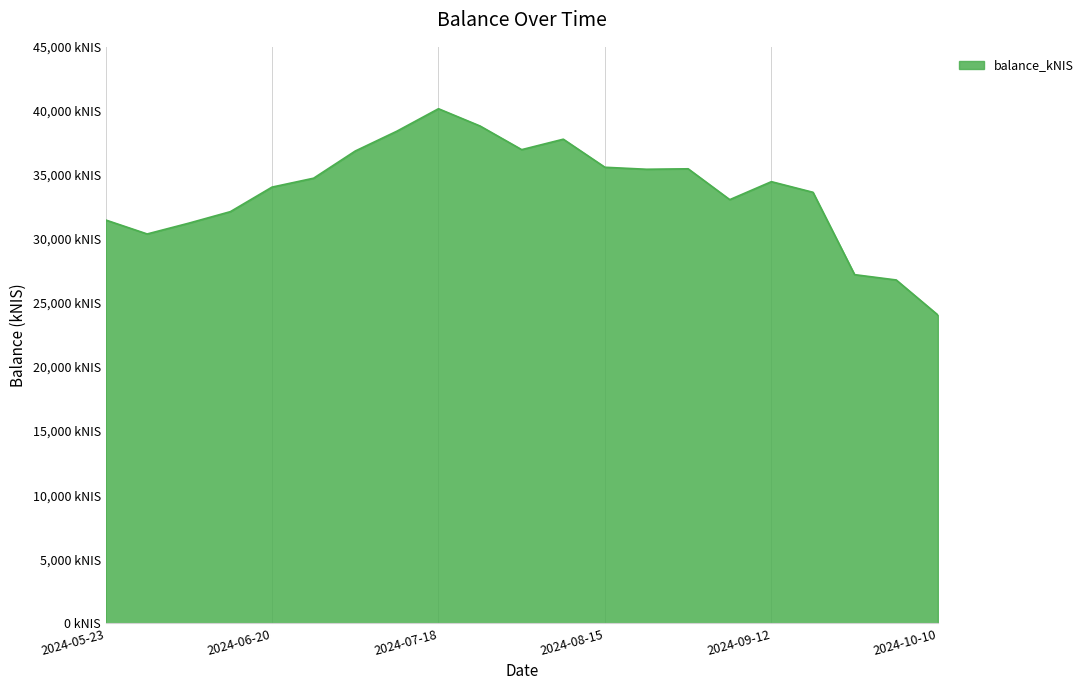

Does the chart display data point markers on the line(s)?

No